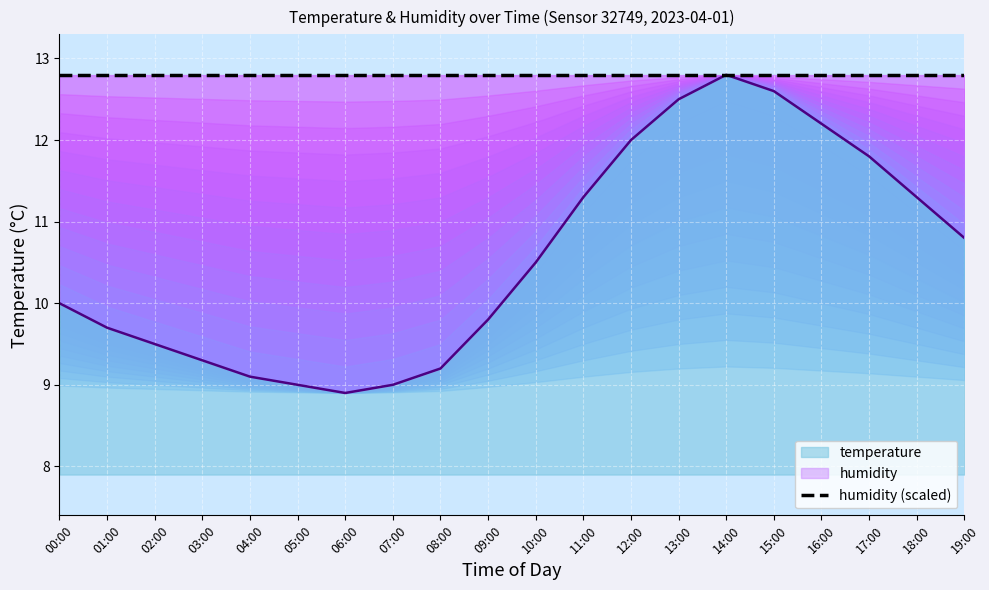

True or false: there are more than 0 points higher than both neighbors.

True